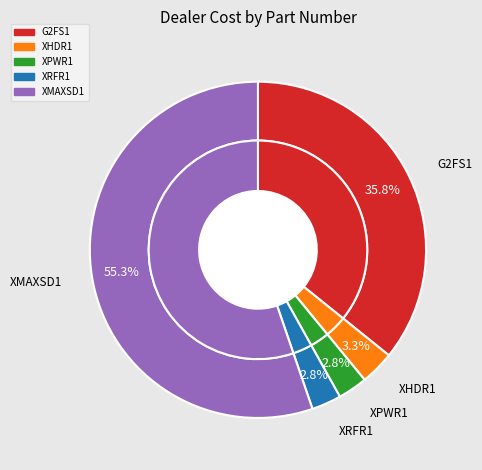

How many slices are in this pie chart?

5